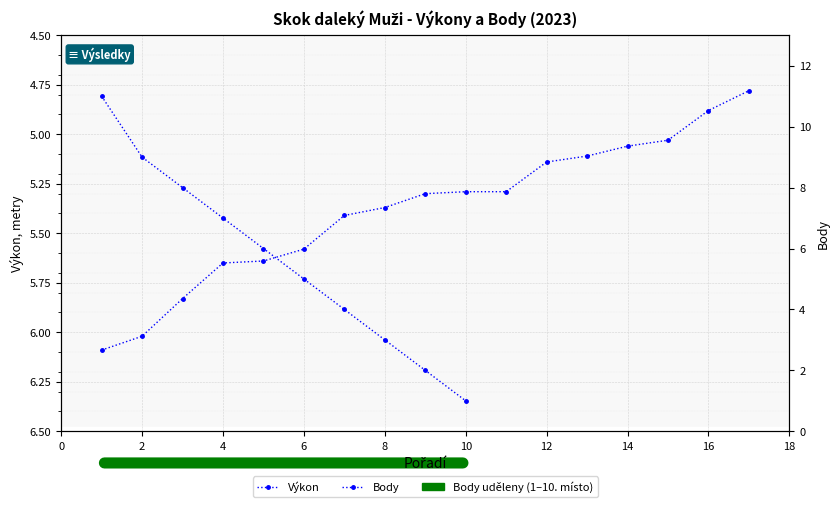

What position from the right is 8?

10